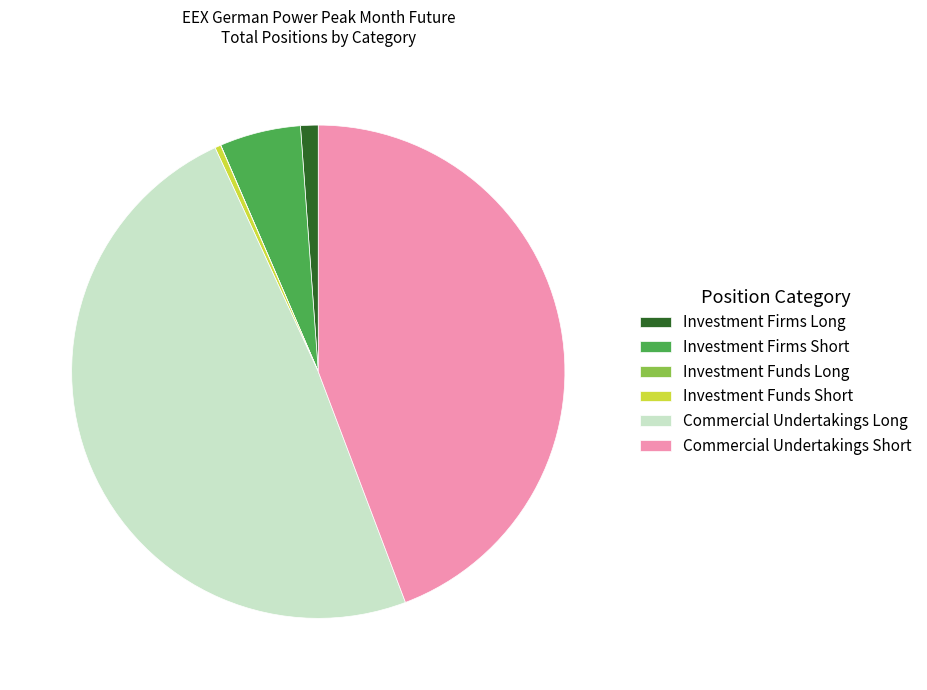

Is the sum of Commercial Undertakings Short and Investment Funds Short greater than half?

No